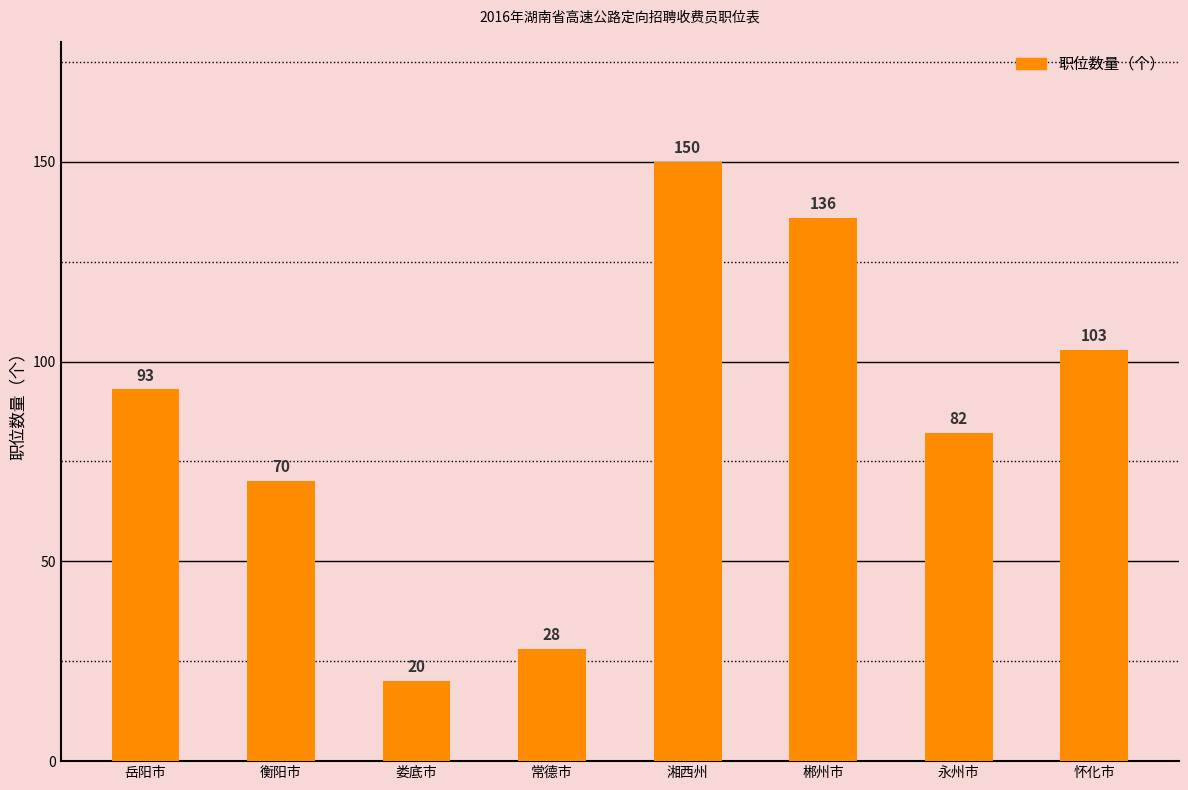

Is it true that the value at 衡阳市 is 18?

False